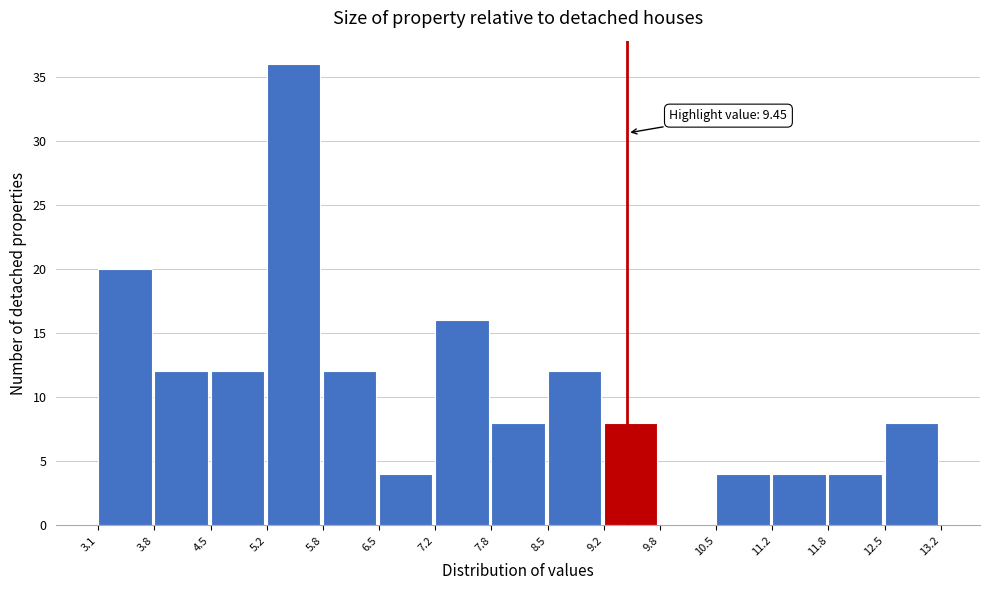

Over which range of the x-axis is the bar tallest?

5.2 to 5.8